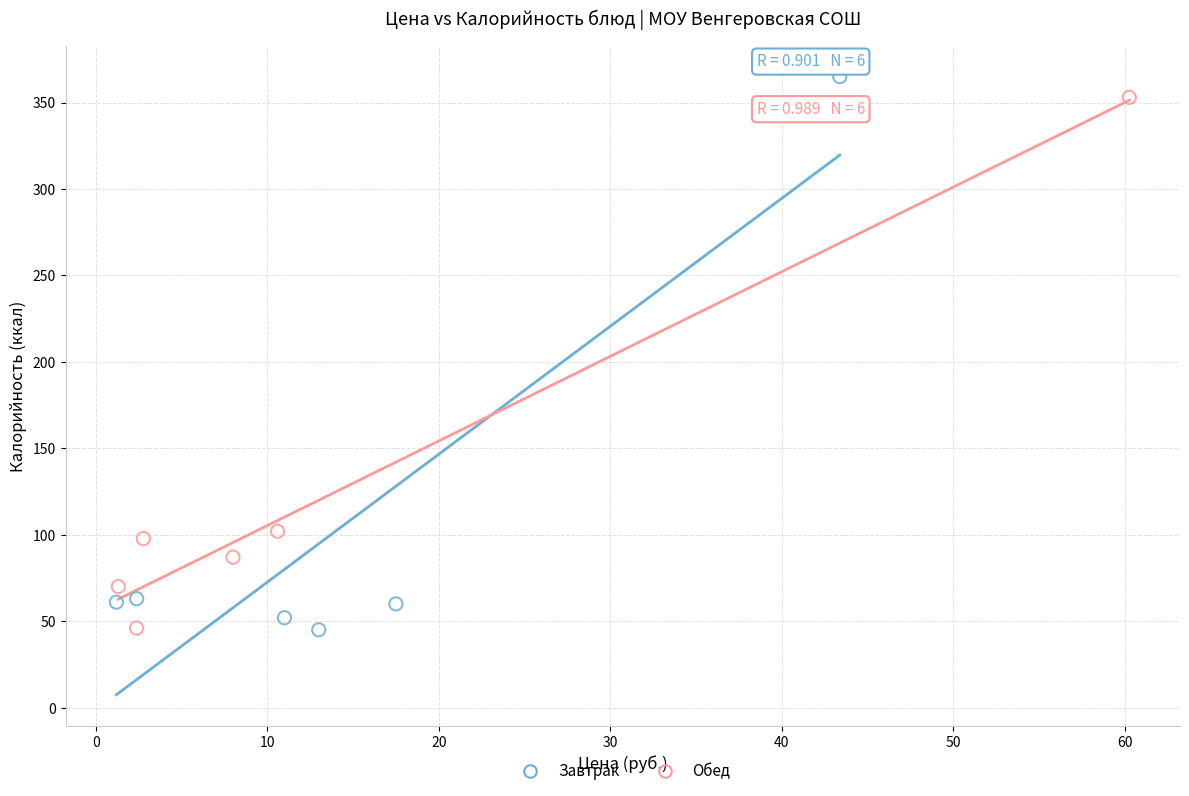

Which series reaches the maximum Y coordinate?

Завтрак